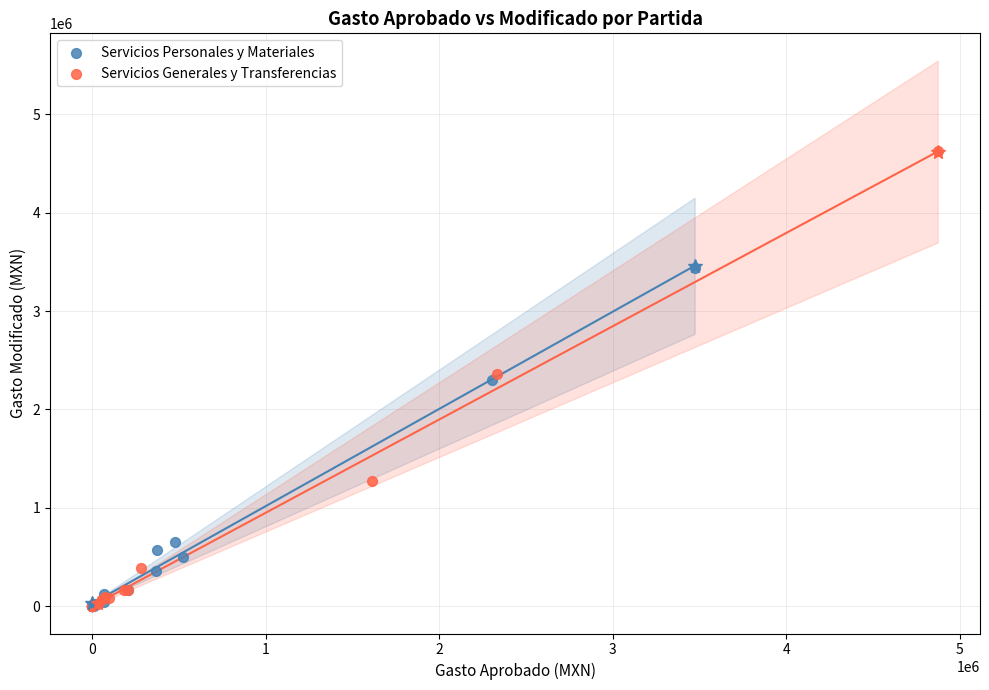

What are all the series names shown in the legend?

Servicios Personales y Materiales, Servicios Generales y Transferencias